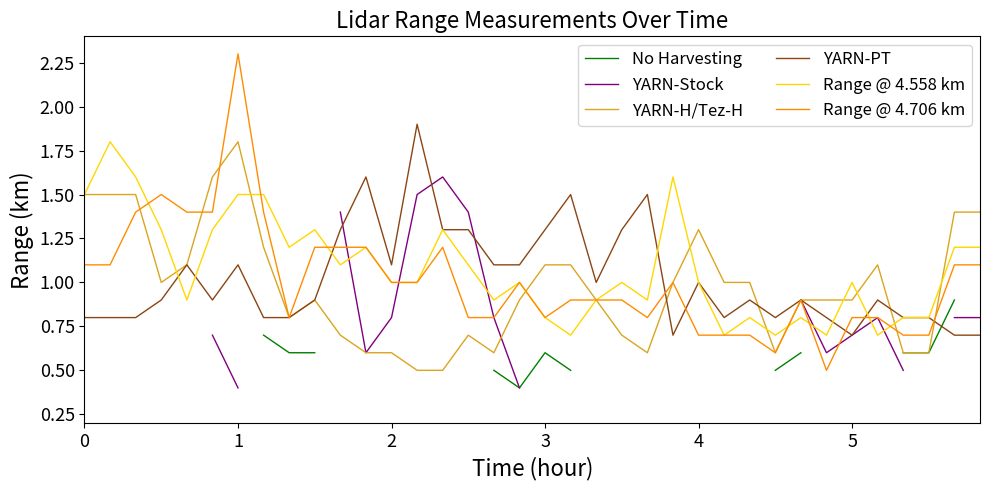

What is the maximum value for Range @ 4.558 km?

1.8